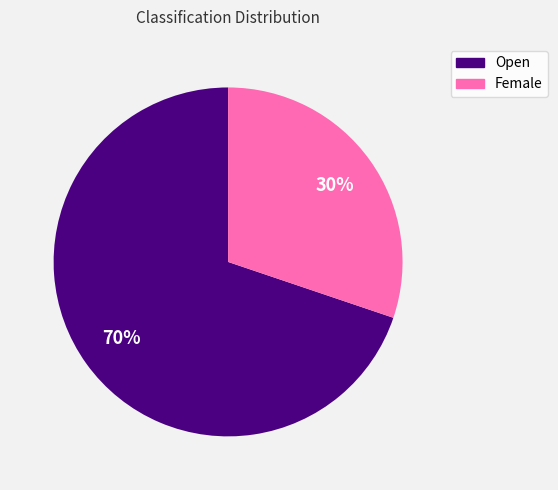

What is the ratio of the value at Open to the value at Female?

2.3